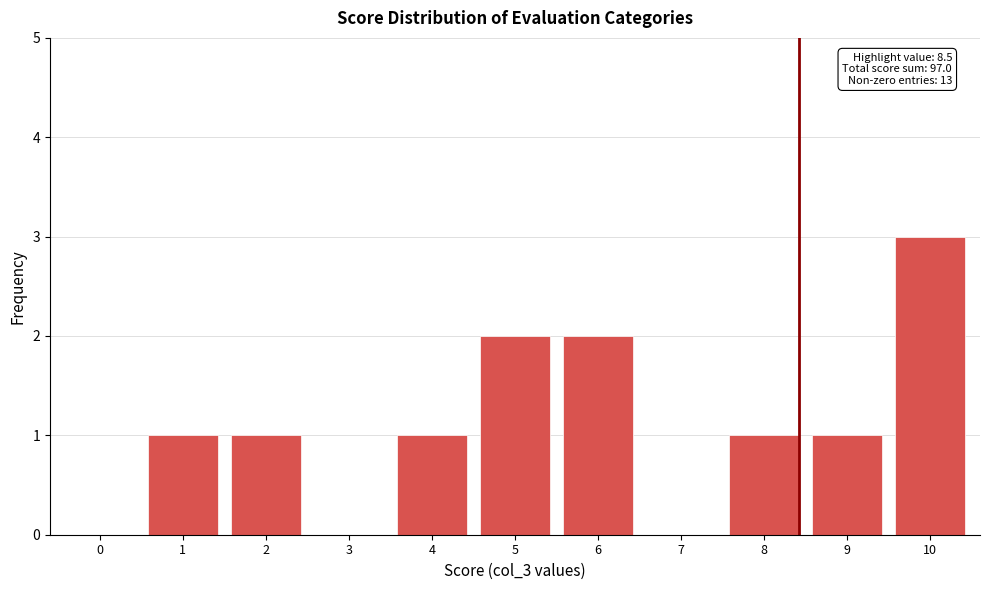

Reading left to right, transcribe all the data shown in this chart.

0=0	1=1	2=1	3=0	4=1	5=2	6=2	7=0	8=1	9=1	10=3